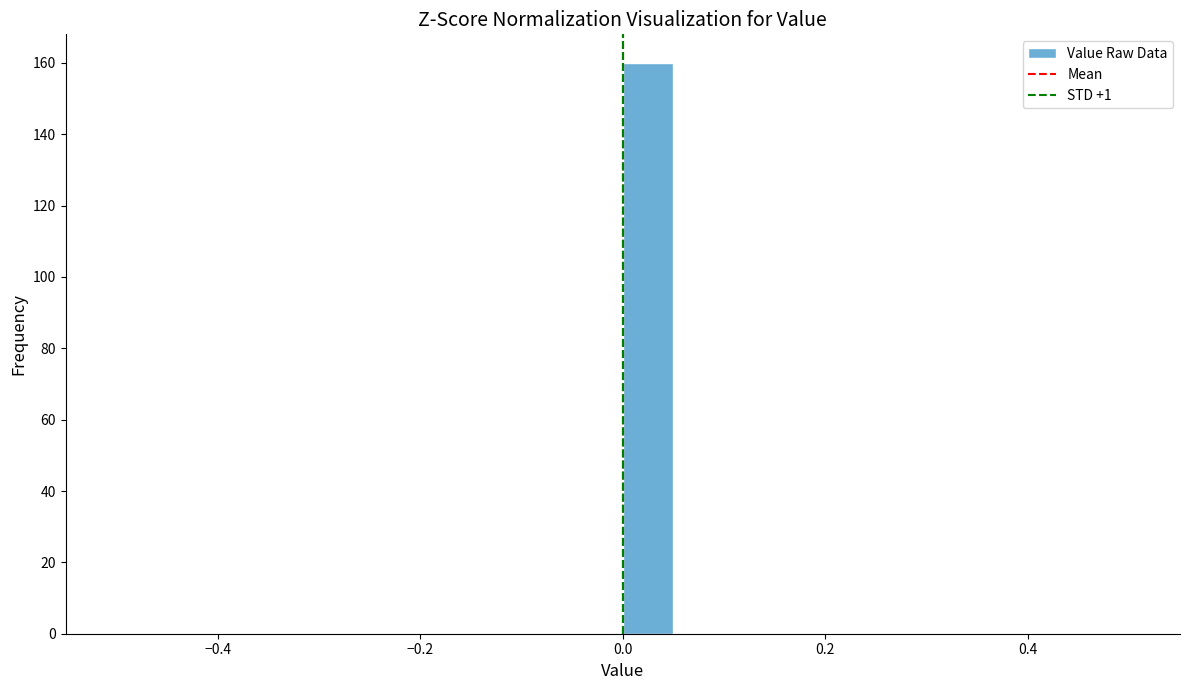

Read against the x-axis, roughly where is the centre of the tallest bar?

0.02